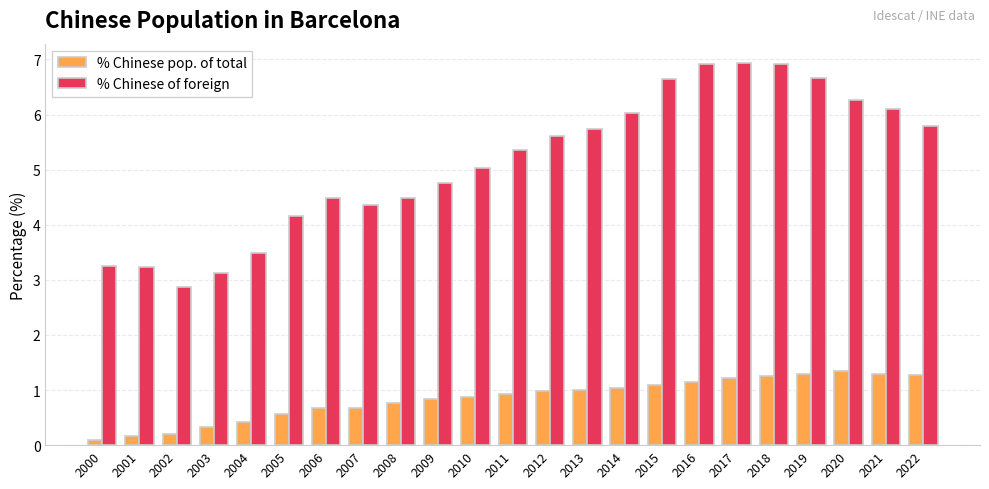

List the series in order of their peak value, highest first.

% Chinese of foreign, % Chinese pop. of total